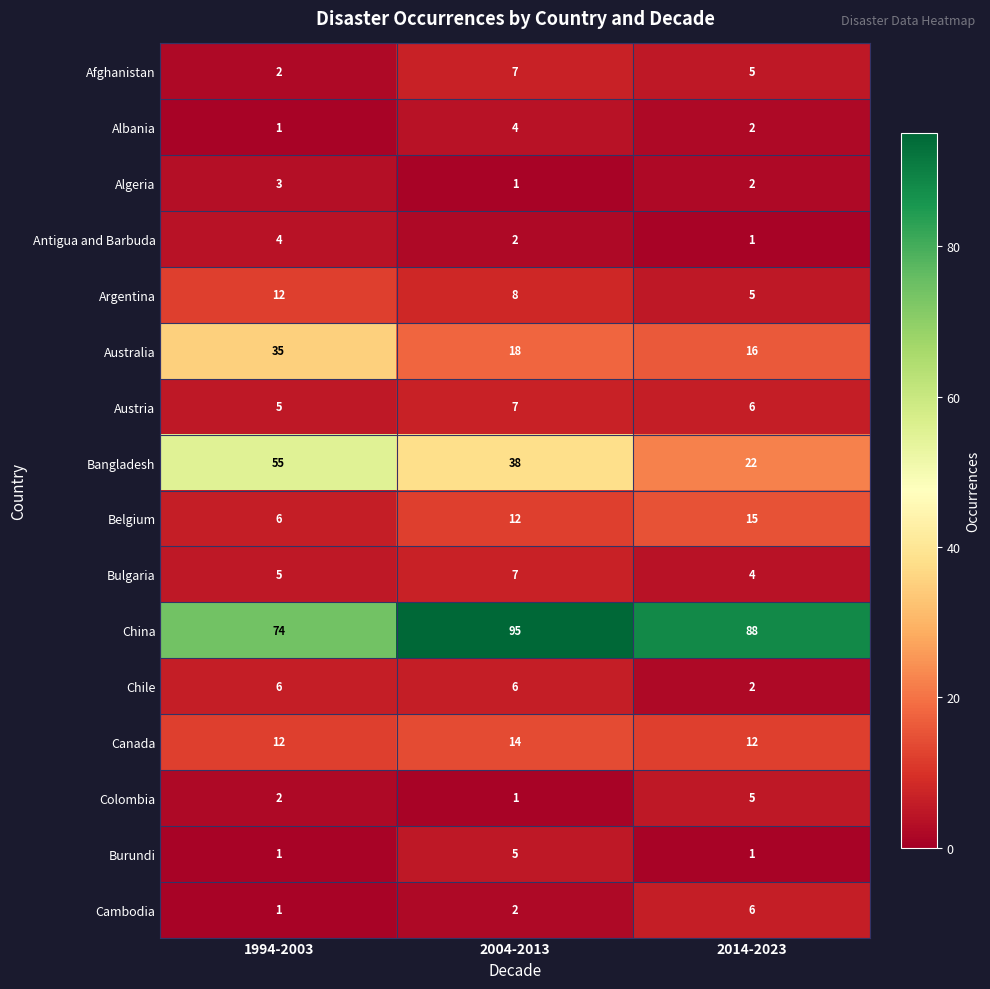

How many data points does each series have?

3